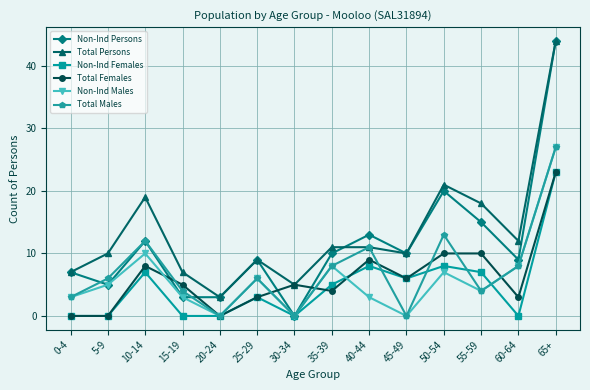

What is the maximum value for Non-Ind Persons?

44